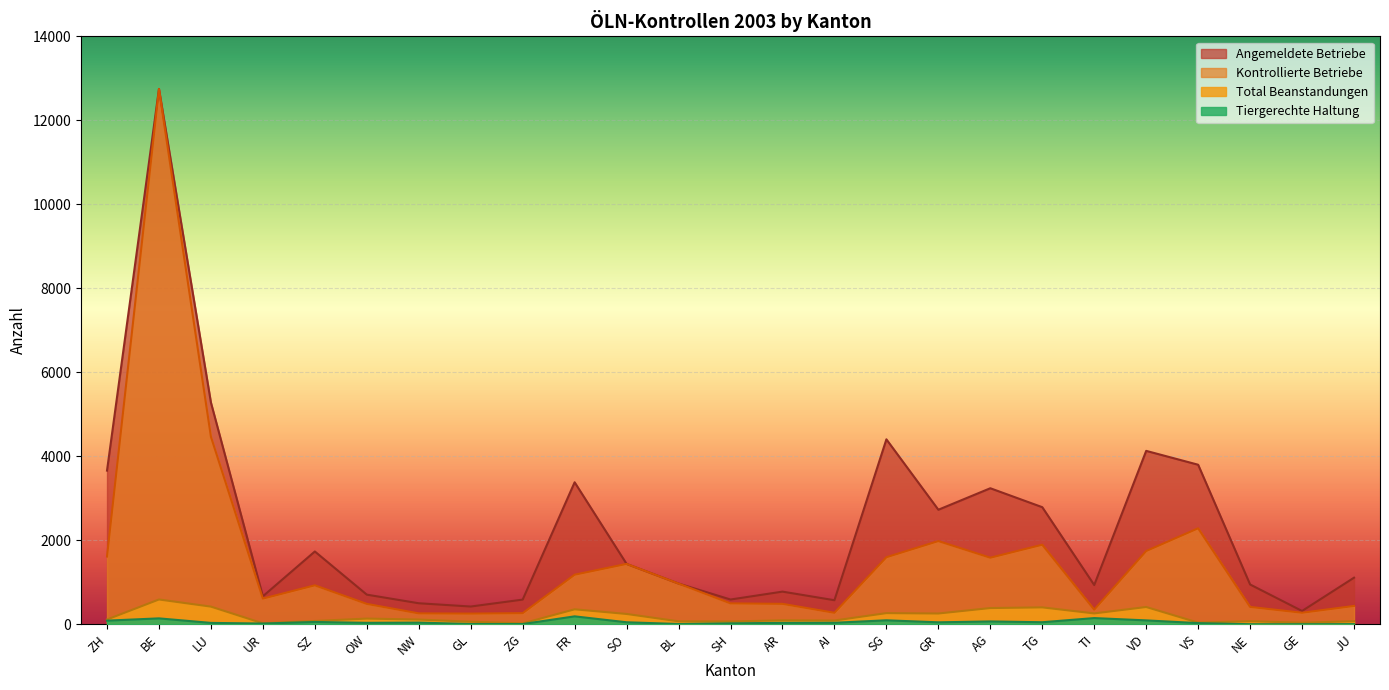

What is the difference between the Total Beanstandungen values at BL and NW?

42